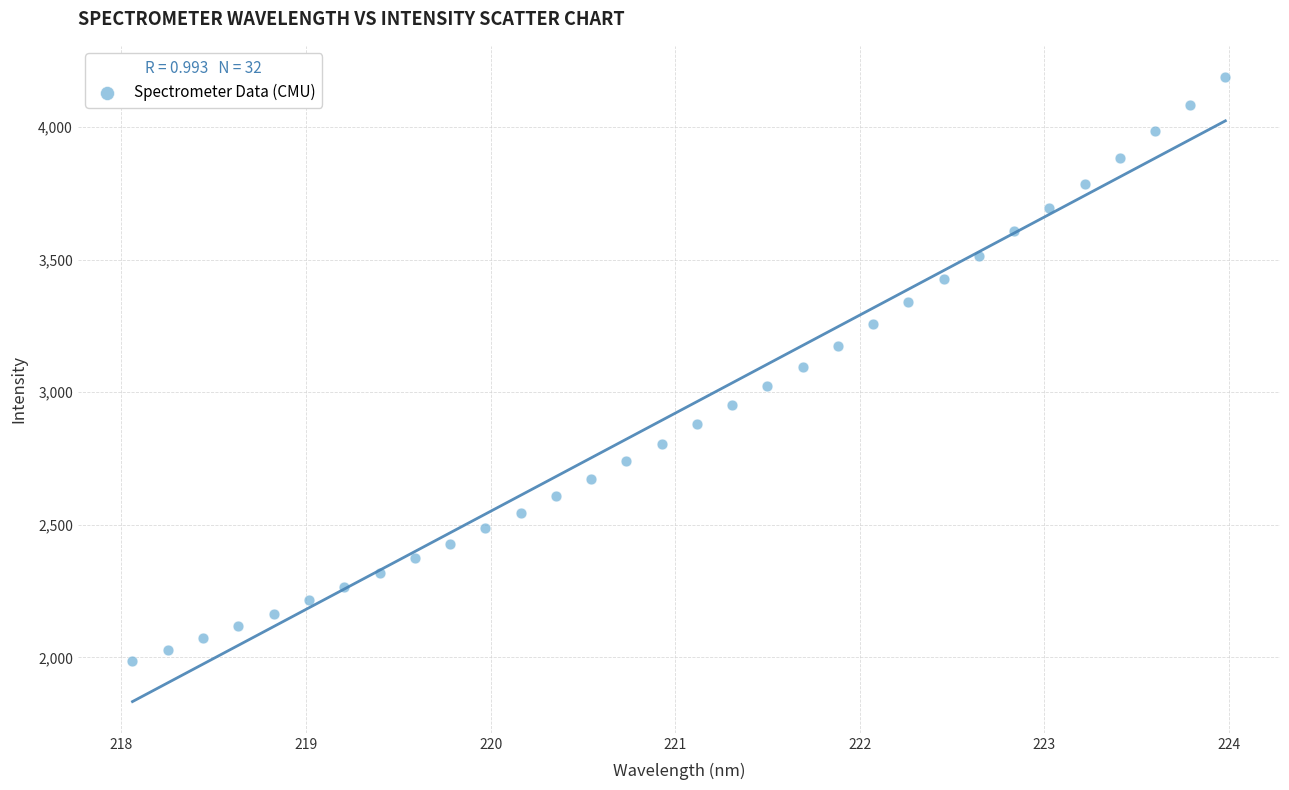

What is the range of X values (max minus min)?

5.9